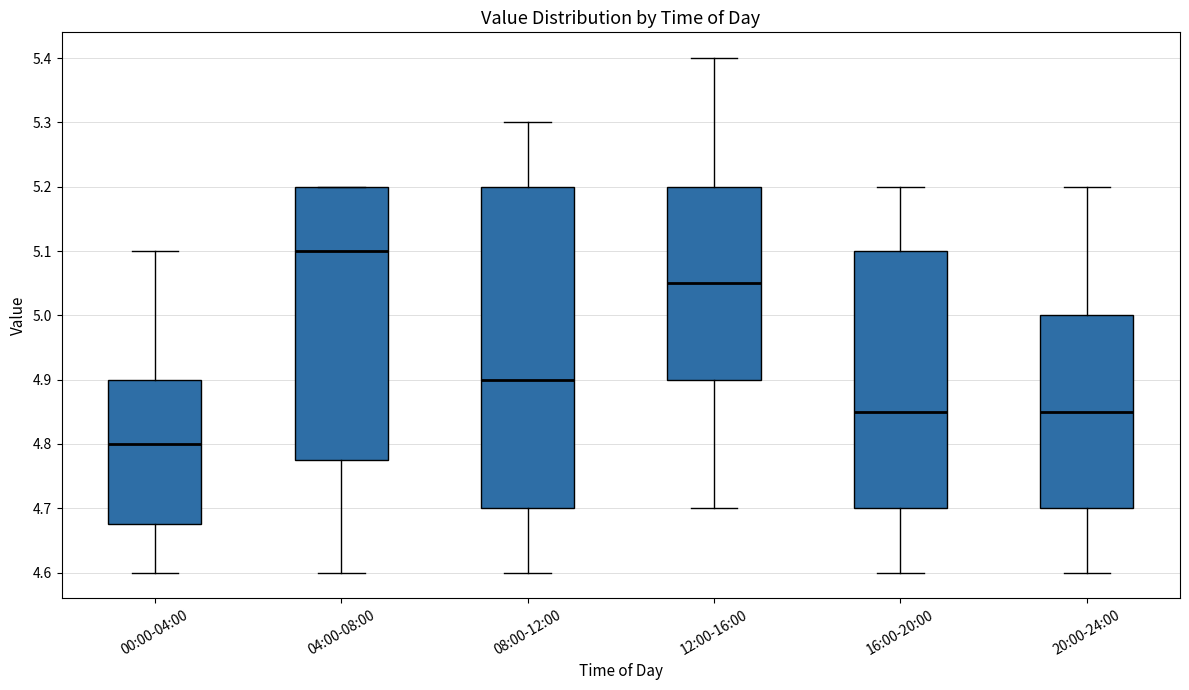

Where is the lower edge of the box for 16:00-20:00 on the y-axis? The values are not printed on the chart, so give them approximately, as read against the axis.

4.70